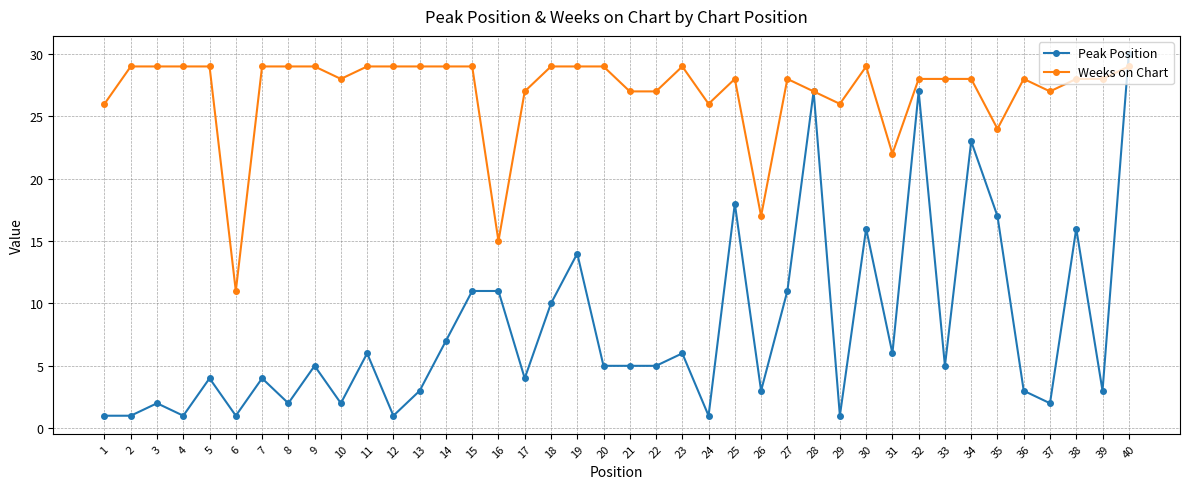

What is the difference between the Peak Position values at 9 and 28?

22